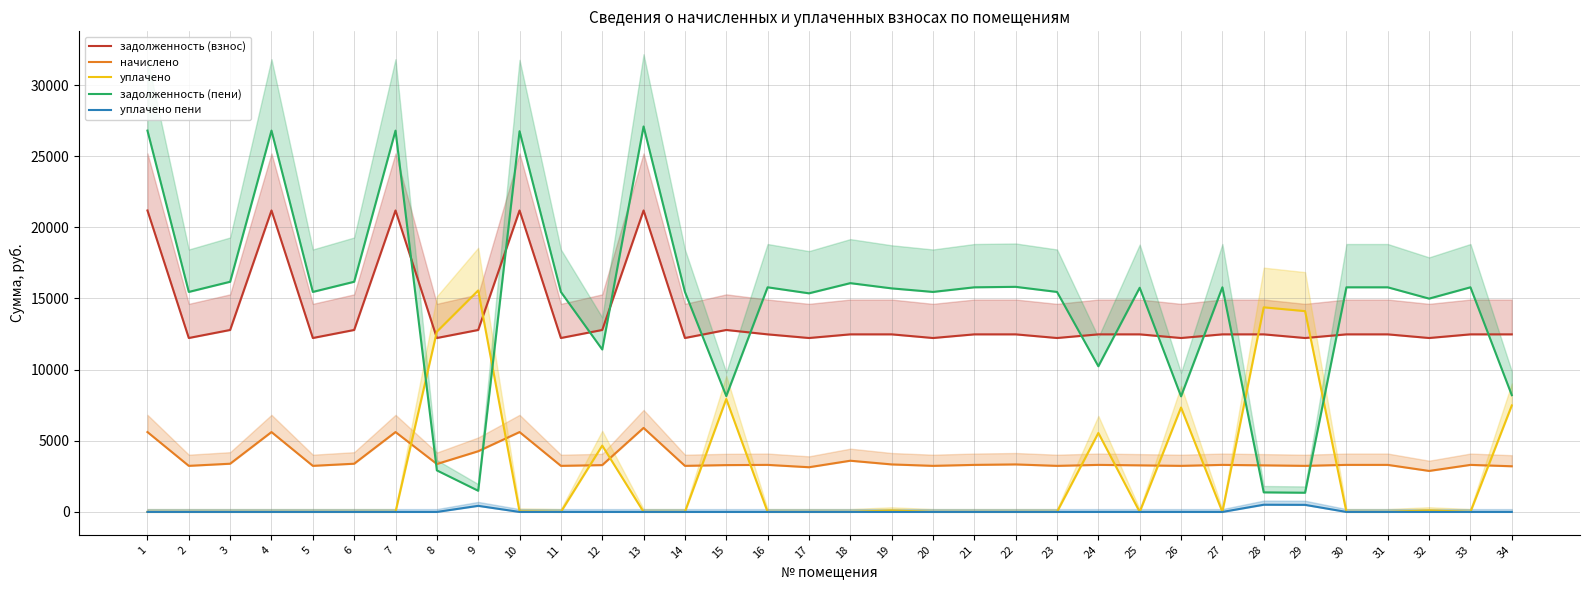

What is the difference between the задолженность (взнос) values at 23 and 9?

565.0